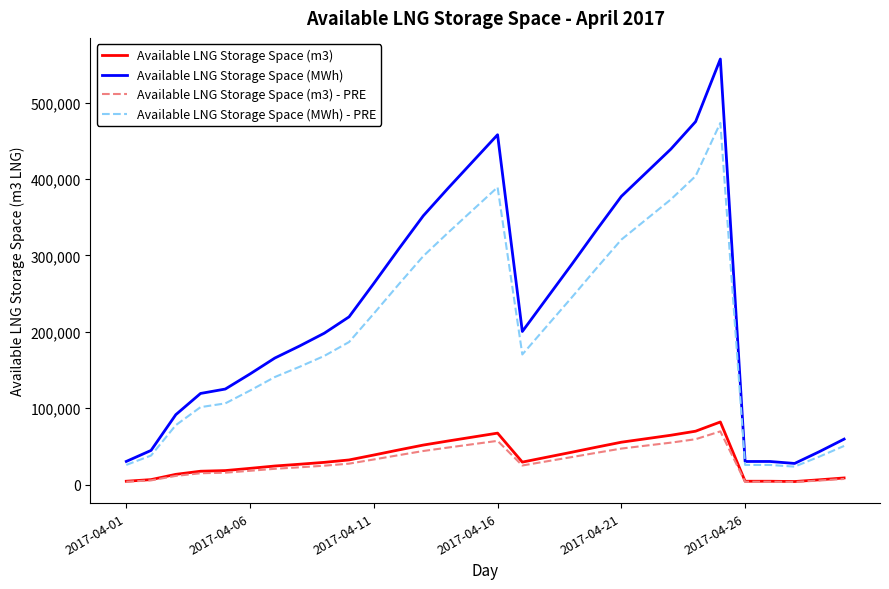

True or false: Available LNG Storage Space (m3) and Available LNG Storage Space (MWh) - PRE cross at least once.

False